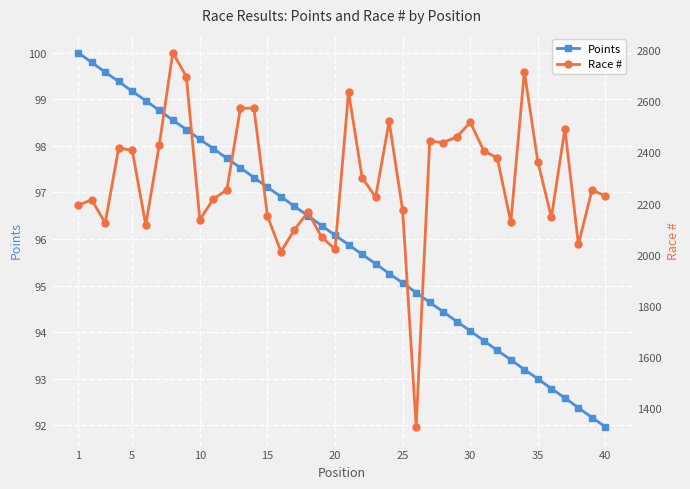

What is the sum of all Race # values?

91868.0